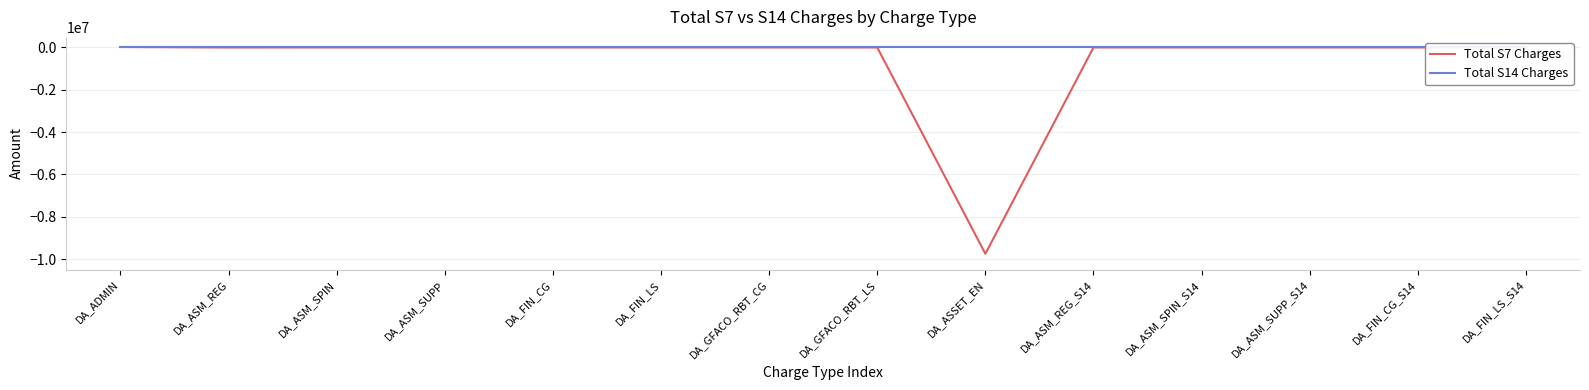

What is the label of the 2nd point from the left?

DA_ASM_REG